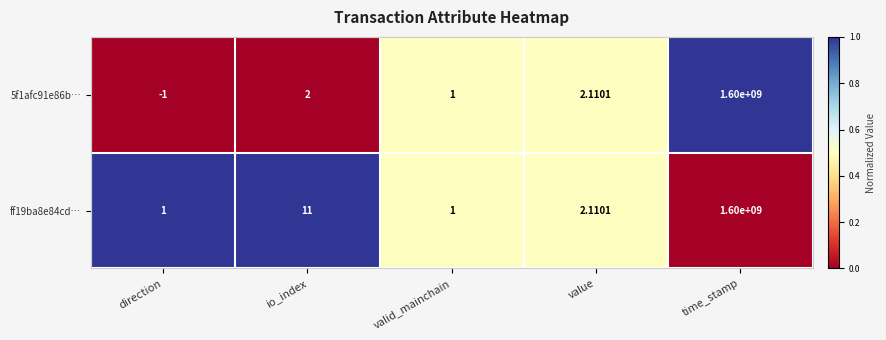

List the labels in order of 5f1afc91e86b… value, smallest first.

direction, valid_mainchain, io_index, value, time_stamp